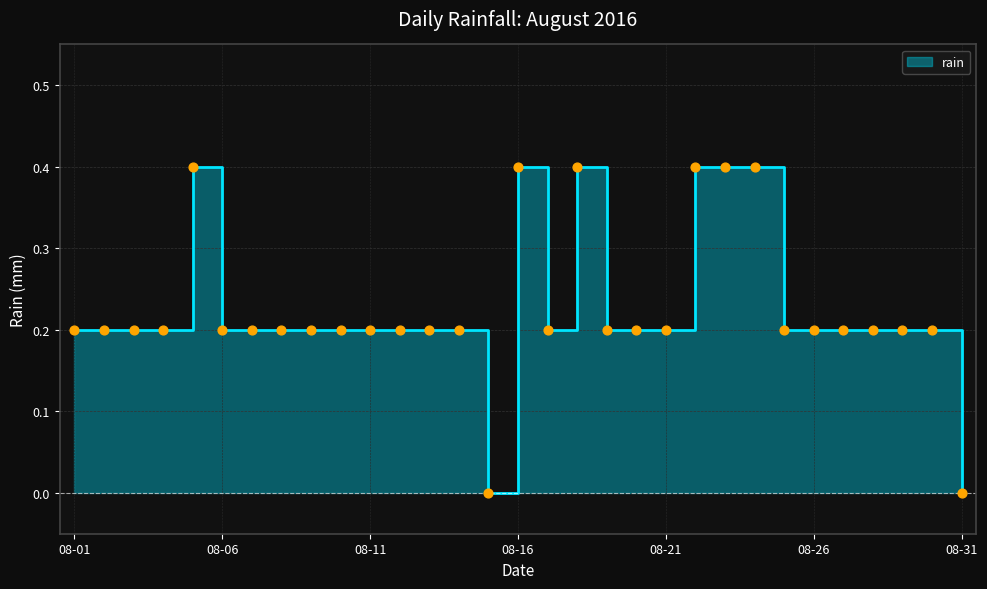

Between 2016-08-17 and 2016-08-03, which is larger?

2016-08-17